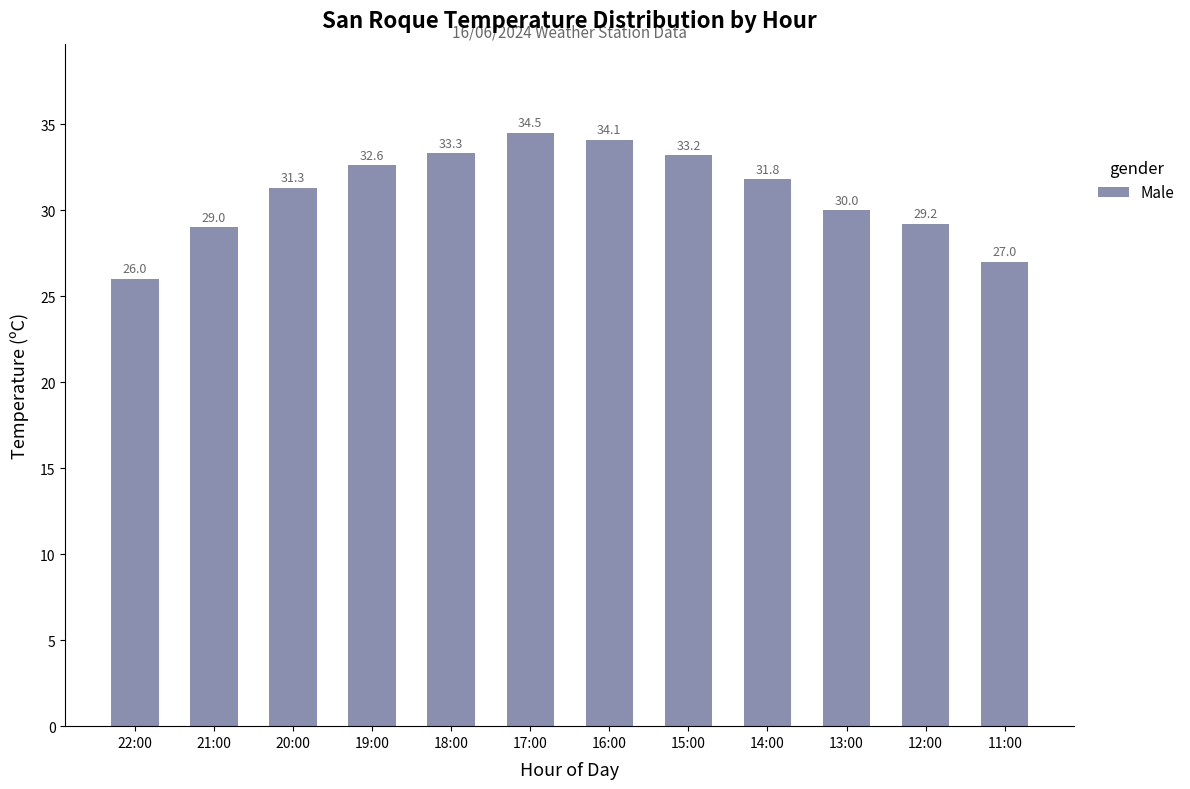

What is the change in value from 17:00 to 11:00?

-7.5